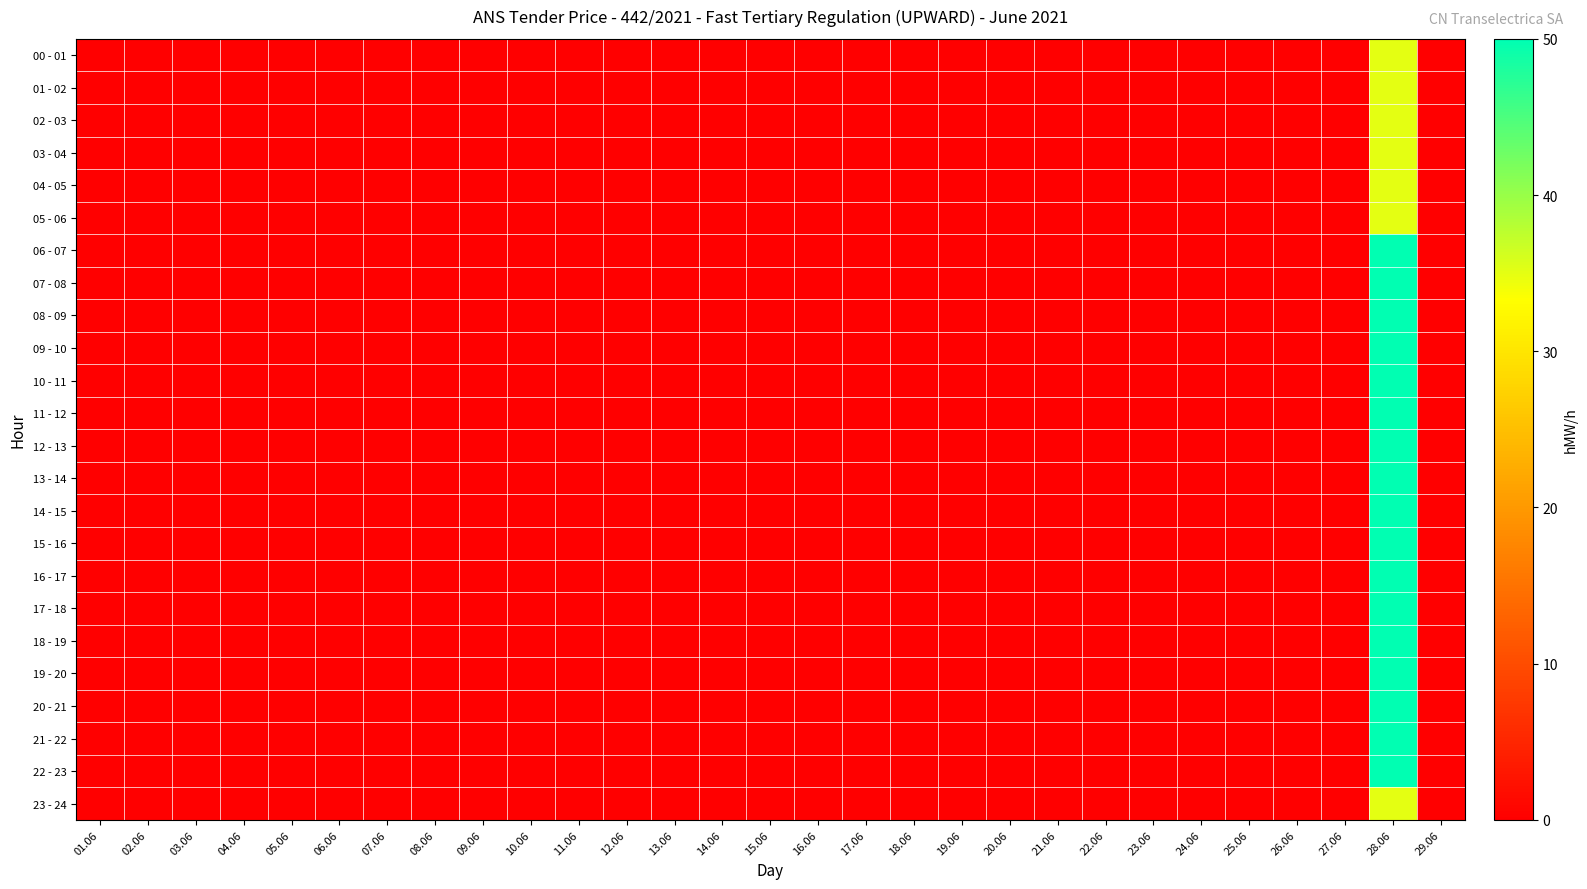

At 26.06, list the series in order from smallest to largest.

00 - 01, 01 - 02, 02 - 03, 03 - 04, 04 - 05, 05 - 06, 06 - 07, 07 - 08, 08 - 09, 09 - 10, 10 - 11, 11 - 12, 12 - 13, 13 - 14, 14 - 15, 15 - 16, 16 - 17, 17 - 18, 18 - 19, 19 - 20, 20 - 21, 21 - 22, 22 - 23, 23 - 24